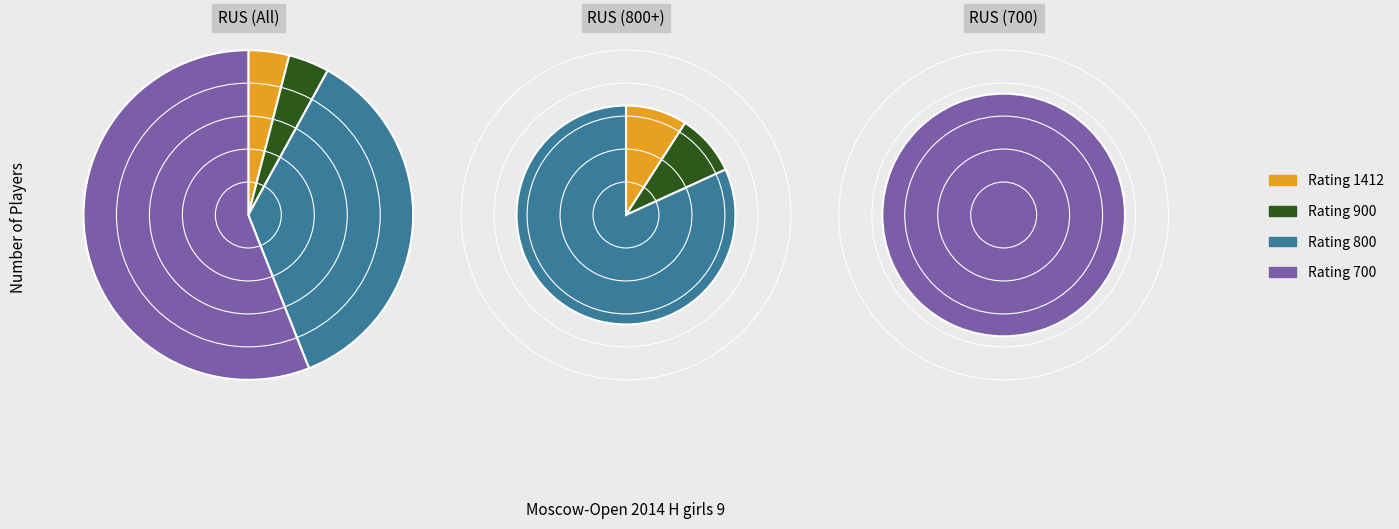

Combined, what portion of the pie is 800 and 700?

92.0%